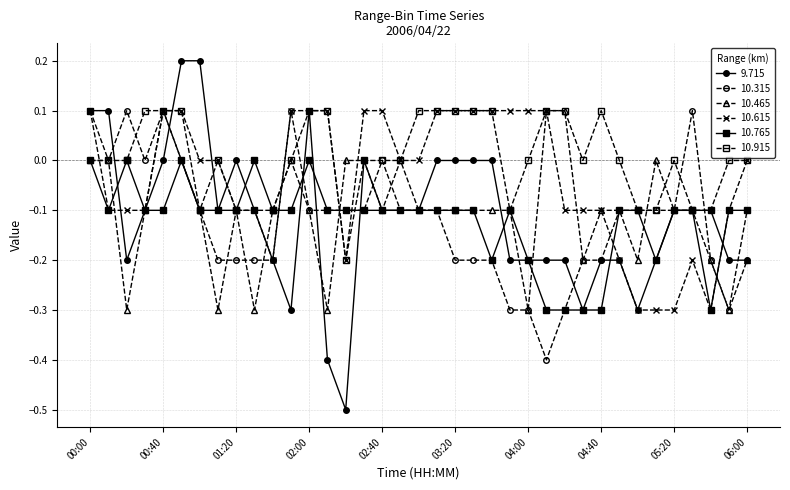

How many 10.315 values are between 0 and 1?

9